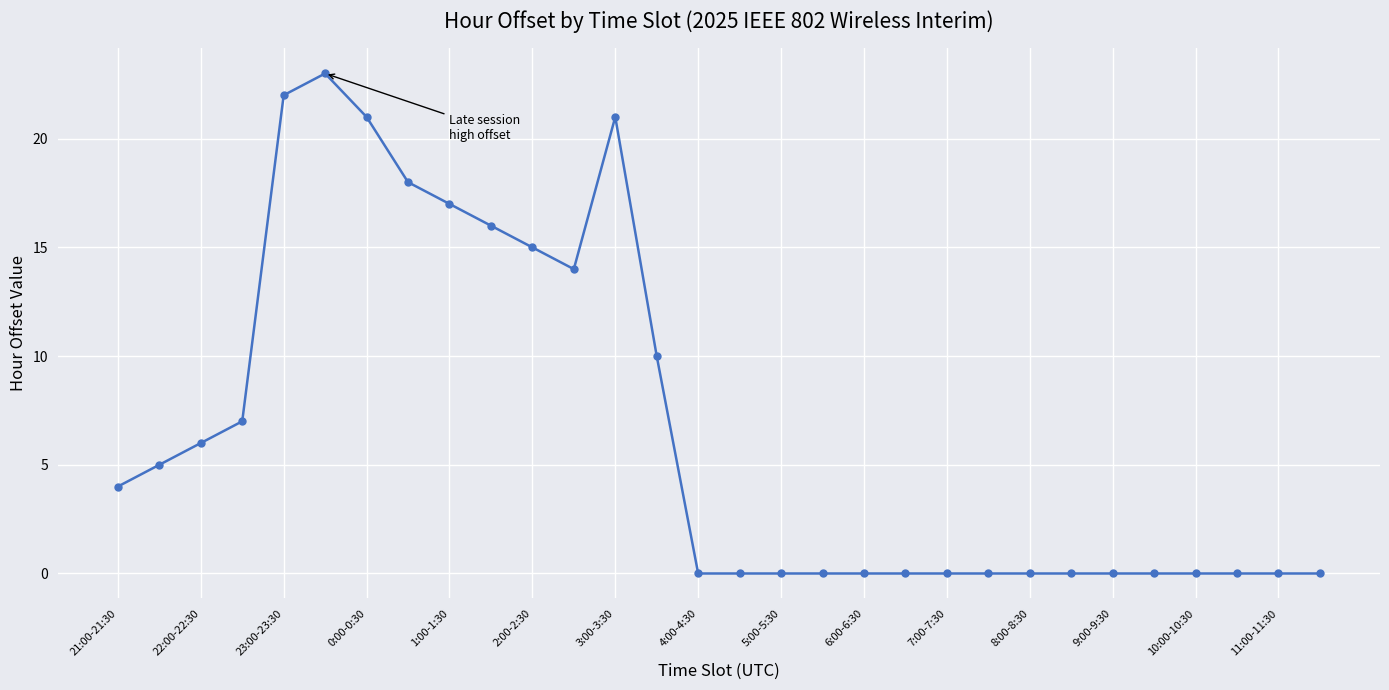

What is the maximum value shown in the chart?

23